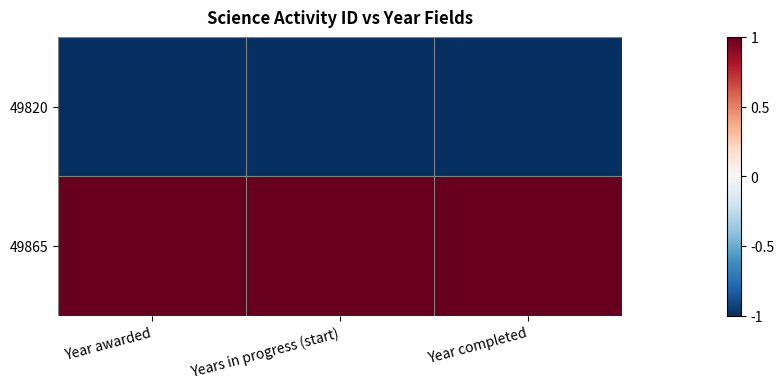

Which series has the largest total across all categories?

49865